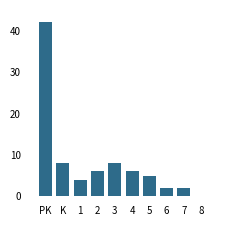

Reading left to right, list all the values displayed in this chart.

PK=42	K=8	1=4	2=6	3=8	4=6	5=5	6=2	7=2	8=0